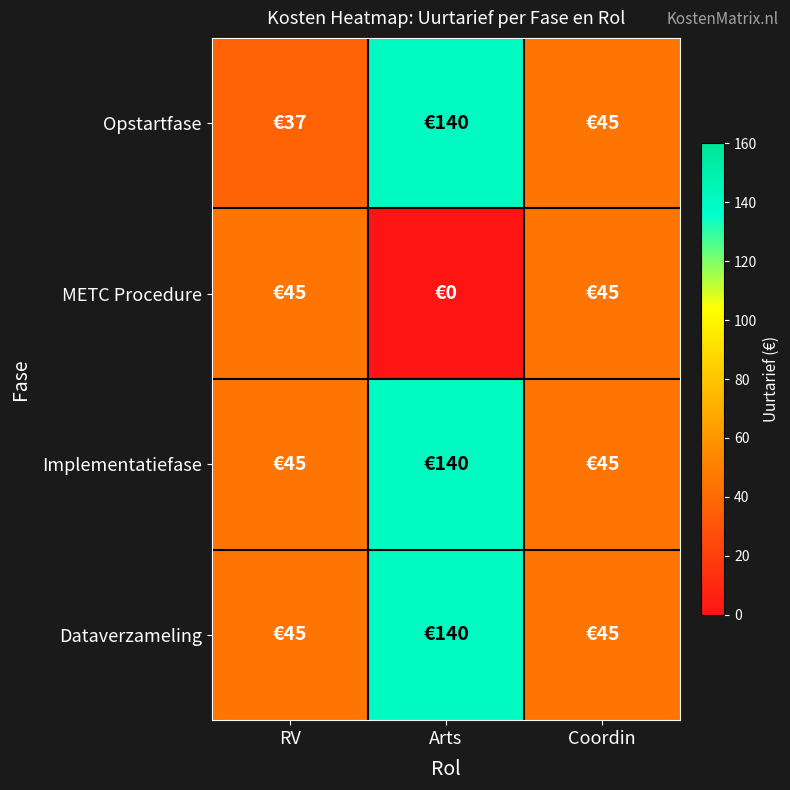

Reading left to right, transcribe all the data shown in this chart.

Opstartfase: RV=37	Arts=140	Coordin=45
METC Procedure: RV=45	Arts=0	Coordin=45
Implementatiefase: RV=45	Arts=140	Coordin=45
Dataverzameling: RV=45	Arts=140	Coordin=45